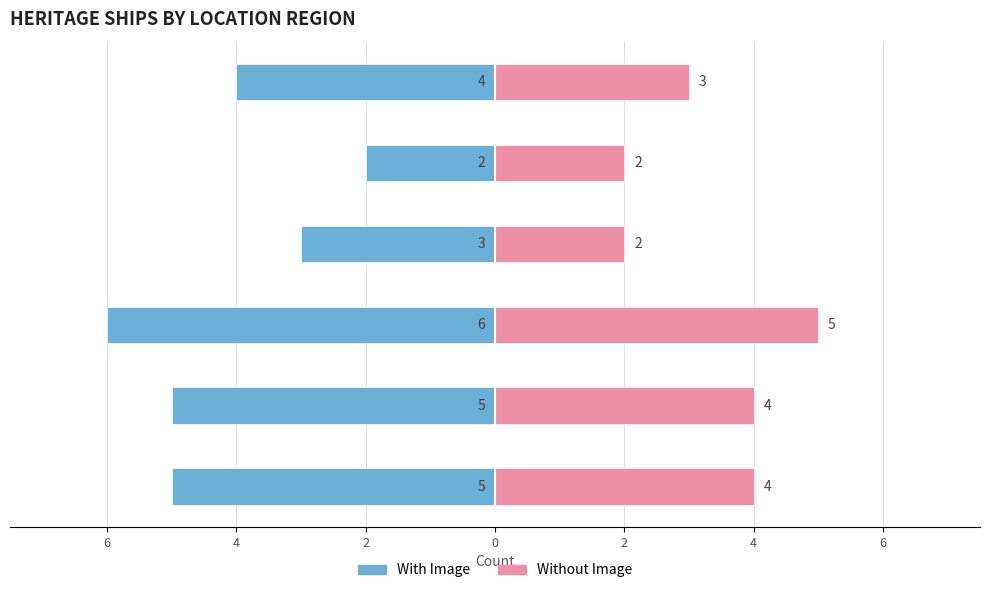

The value of Without Image at Bass Strait is 2. True or false?

False